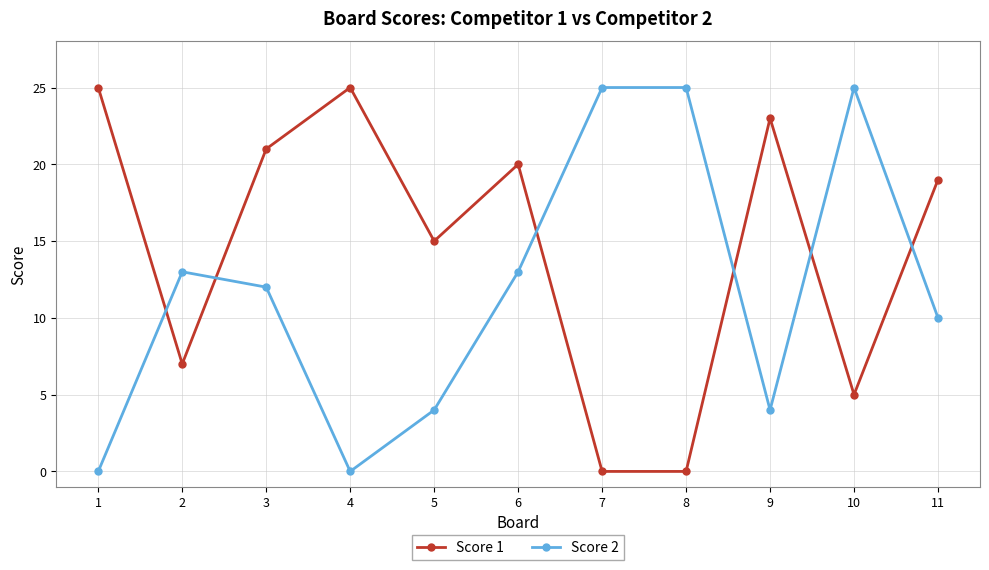

How many values in the Score 1 series are below 19?

5